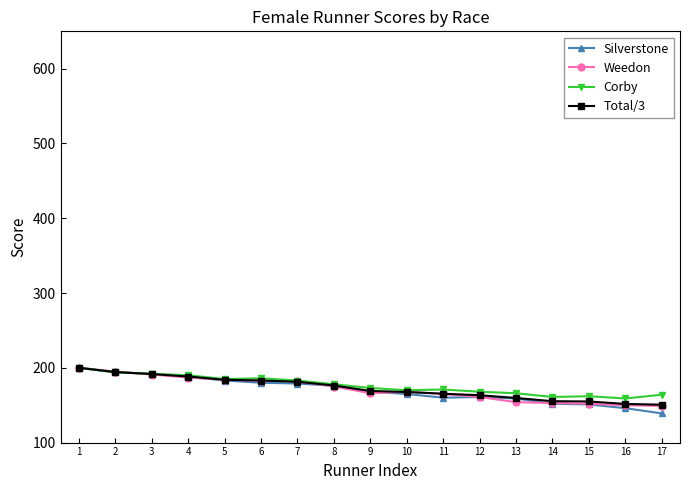

The value of Corby at 1 is 200.0. True or false?

True